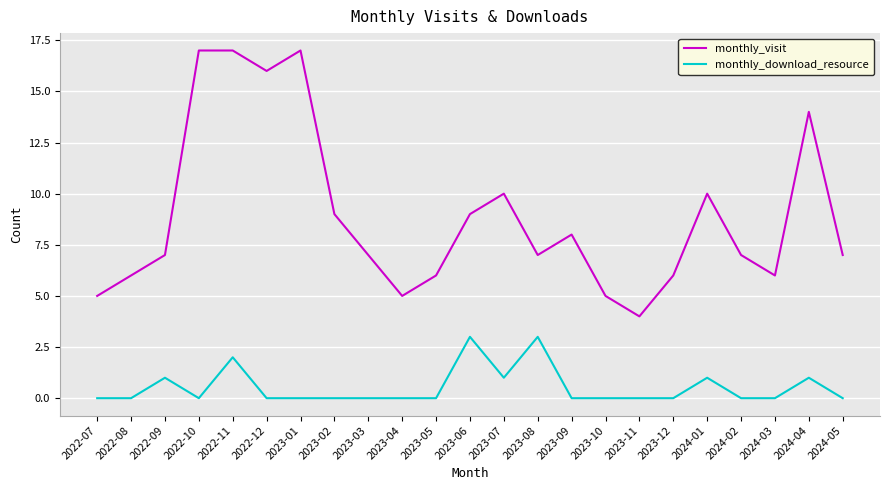

What position from the left is 2022-11?

5